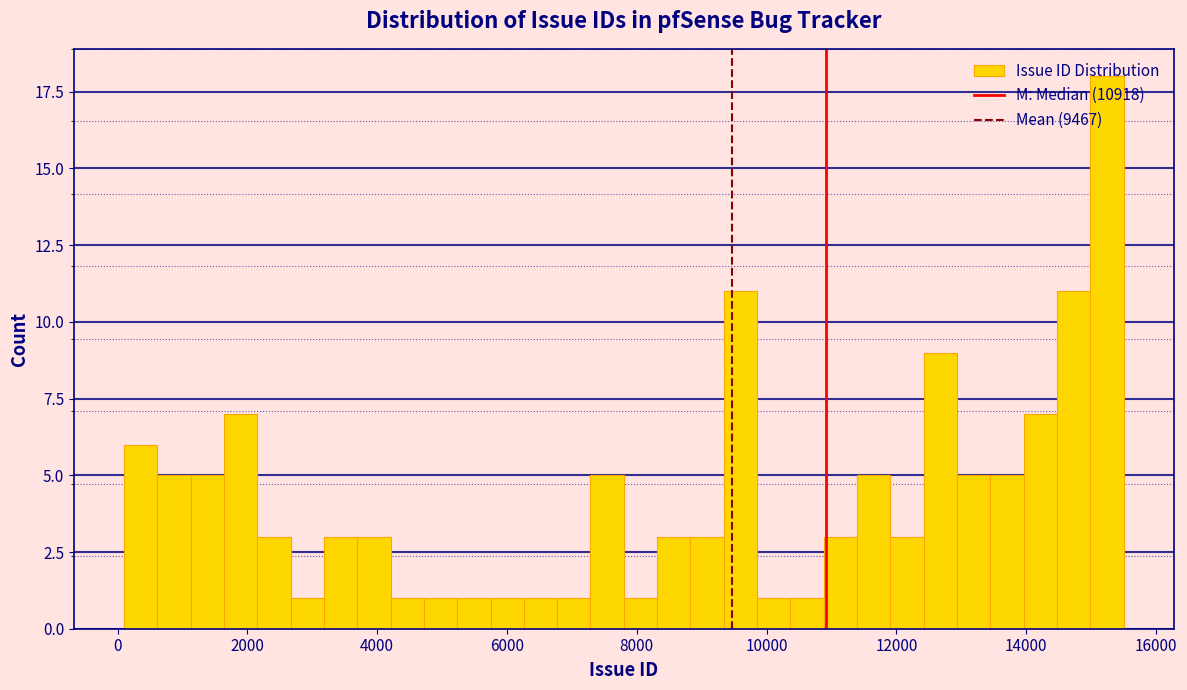

Around what value on the x-axis is the tallest bar? Give the approximate position of its centre, as read against the axis.

15200